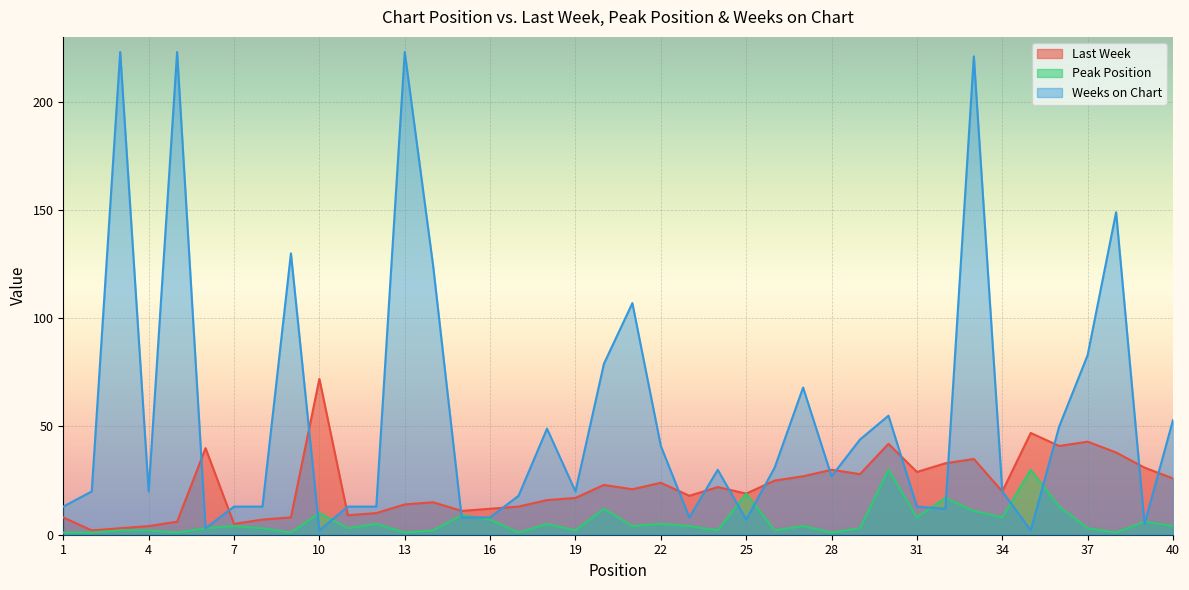

Reading right to left, what are all the values shown in this chart?

Last Week: 40=26	39=31	38=38	37=43	36=41	35=47	34=20	33=35	32=33	31=29	30=42	29=28	28=30	27=27	26=25	25=19	24=22	23=18	22=24	21=21	20=23	19=17	18=16	17=13	16=12	15=11	14=15	13=14	12=10	11=9	10=72	9=8	8=7	7=5	6=40	5=6	4=4	3=3	2=2	1=8
Peak Position: 40=4	39=6	38=1	37=3	36=13	35=30	34=8	33=11	32=17	31=8	30=30	29=3	28=1	27=4	26=2	25=19	24=2	23=4	22=5	21=4	20=12	19=2	18=5	17=1	16=7	15=9	14=2	13=1	12=5	11=3	10=10	9=1	8=3	7=4	6=3	5=1	4=2	3=2	2=1	1=1
Weeks on Chart: 40=53	39=5	38=149	37=83	36=50	35=2	34=20	33=221	32=12	31=13	30=55	29=44	28=27	27=68	26=31	25=7	24=30	23=8	22=41	21=107	20=79	19=20	18=49	17=18	16=8	15=8	14=124	13=223	12=13	11=13	10=2	9=130	8=13	7=13	6=3	5=223	4=20	3=223	2=20	1=13